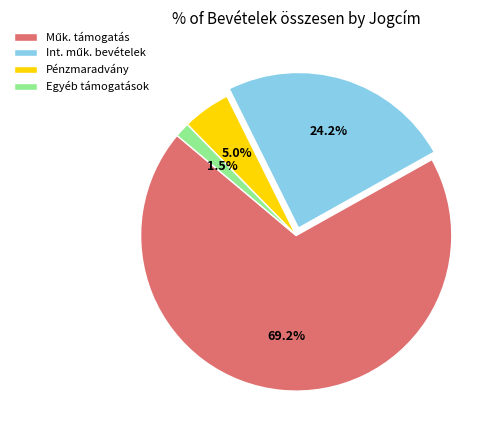

Approximately how many times larger is the value at Egyéb támogatások compared to Pénzmaradvány?

0.3